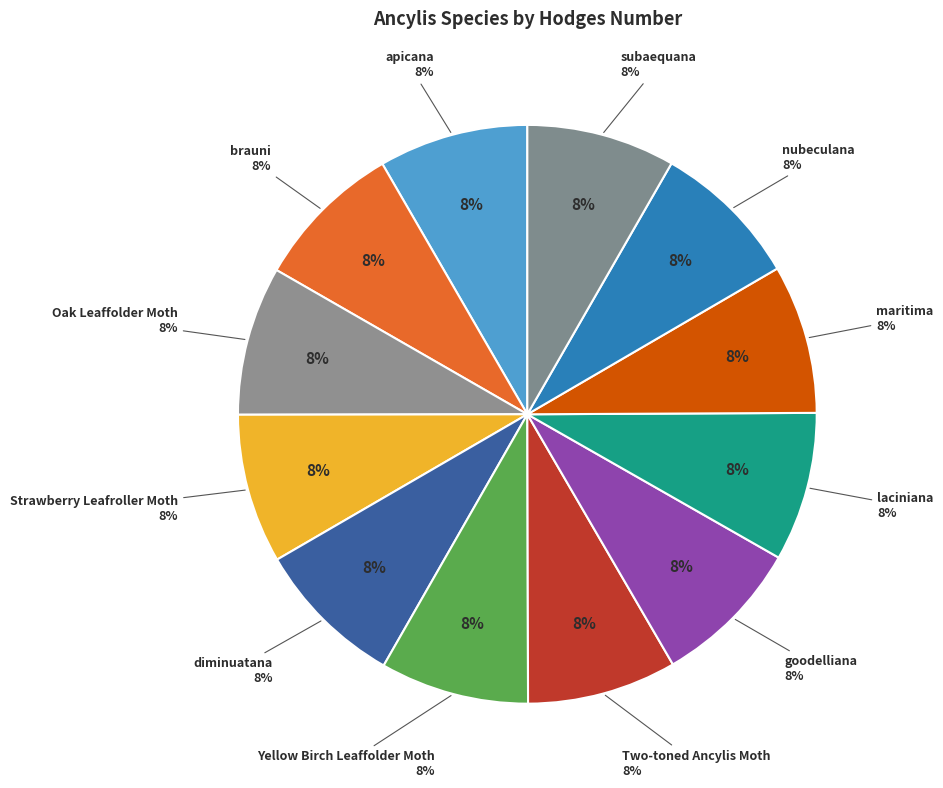

Is the sum of subaequana and laciniana greater than half?

No